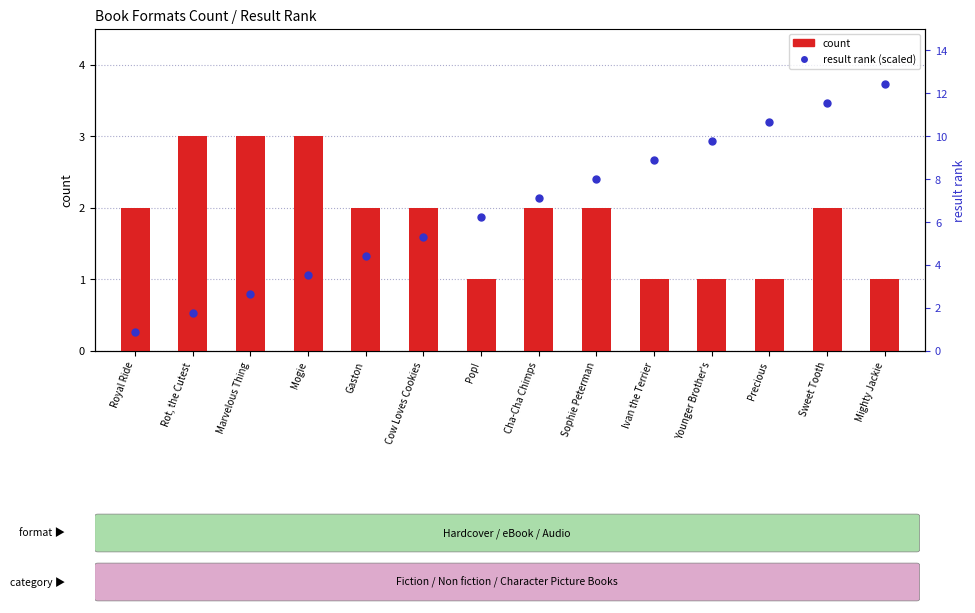

At which category is the sum across all series the highest?

Sweet Tooth